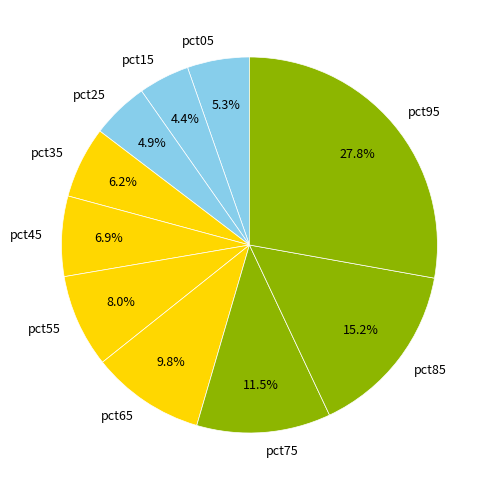

How many segments does this pie chart have?

10